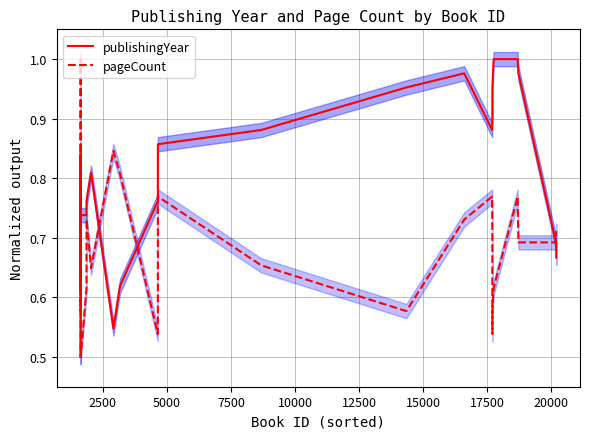

What is the sum of all publishingYear values?

20.9